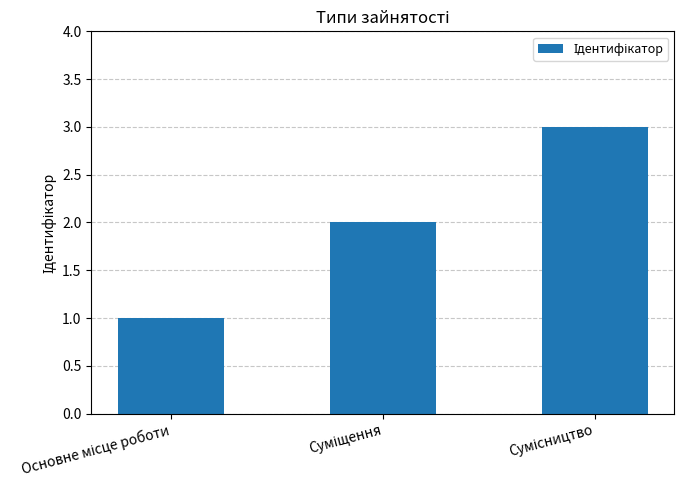

What is the value of the 1st bar from the left?

1